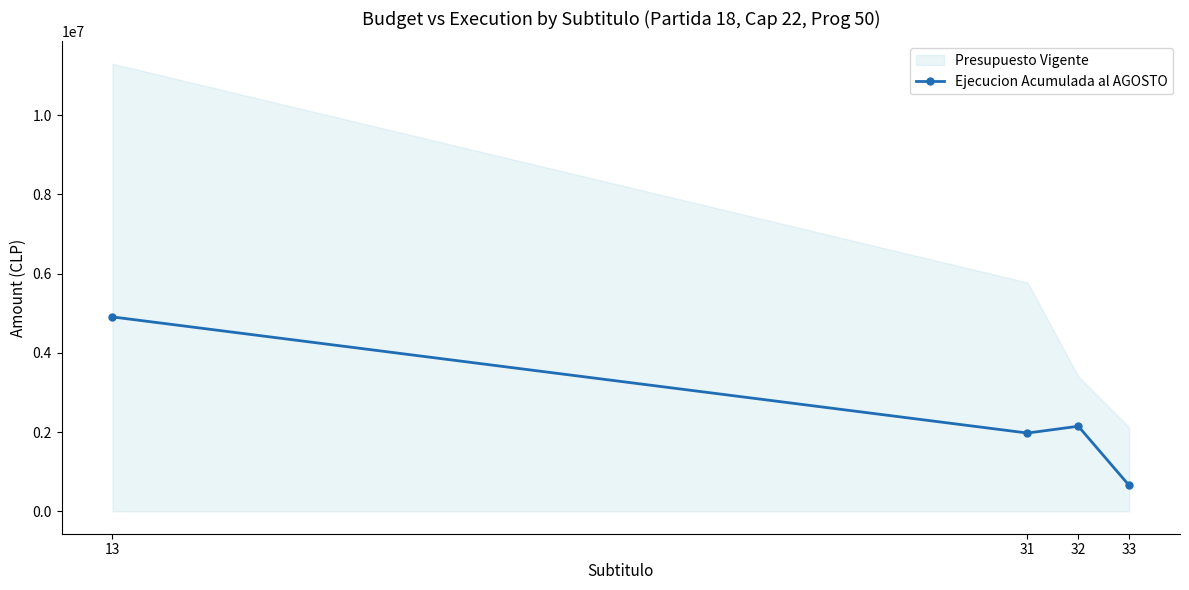

What is the change in value from 13 to 31?

-2931971